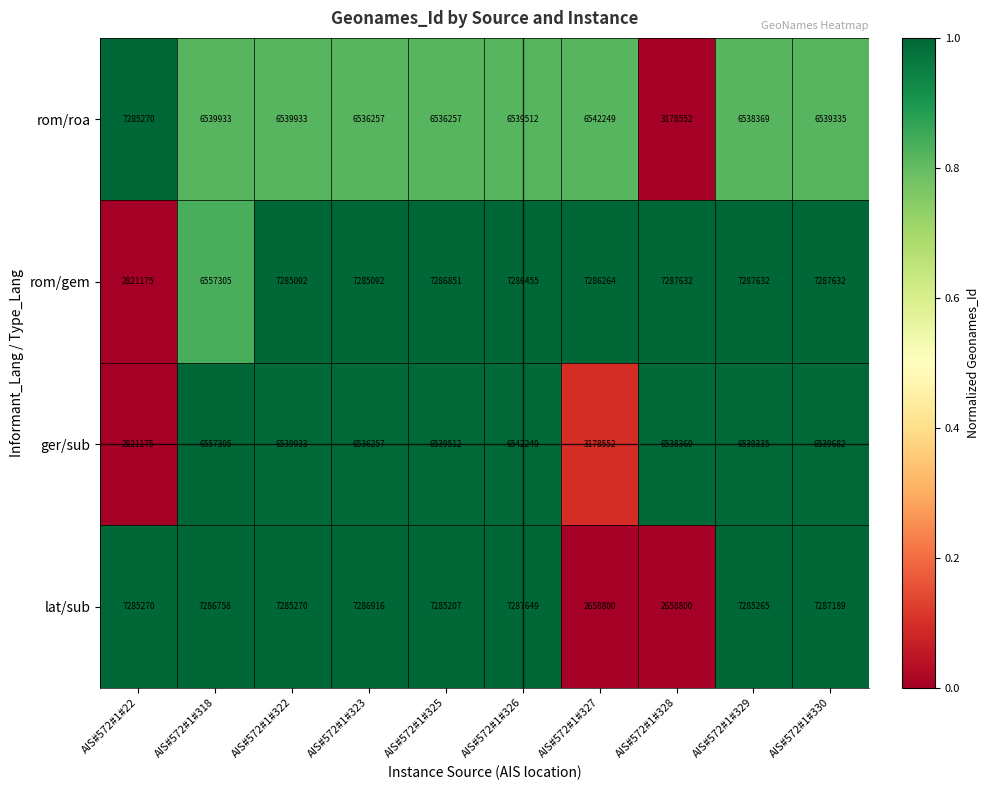

Between AIS#572#1#327 and AIS#572#1#330, which series saw the biggest shift?

lat/sub